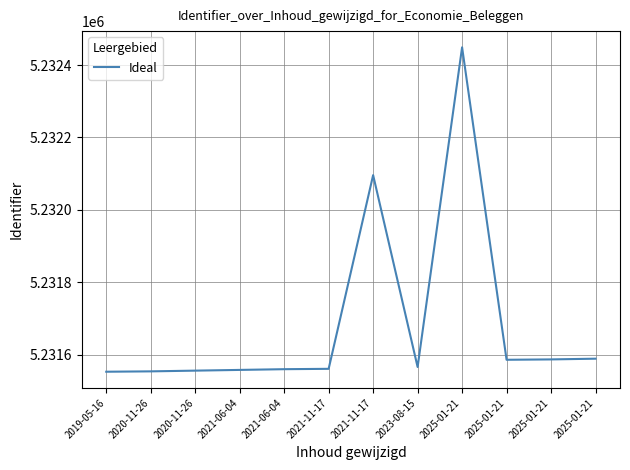

How many lines are shown in the chart?

1